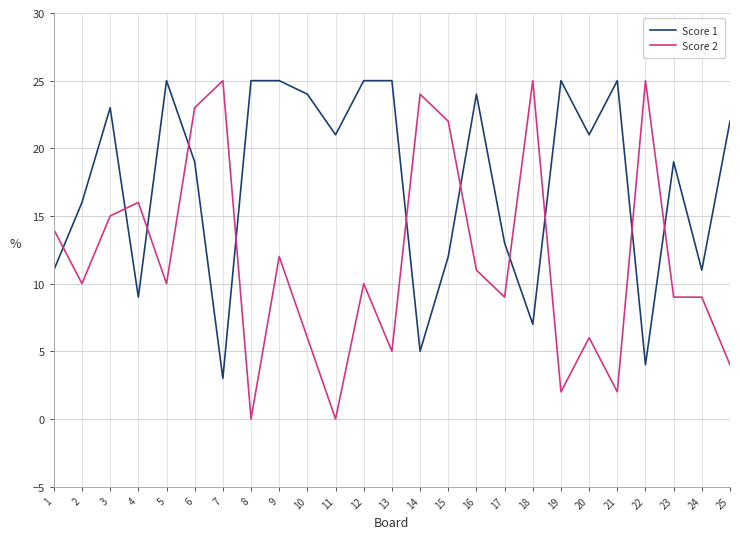

True or false: Score 2 and Score 1 cross at least once.

True